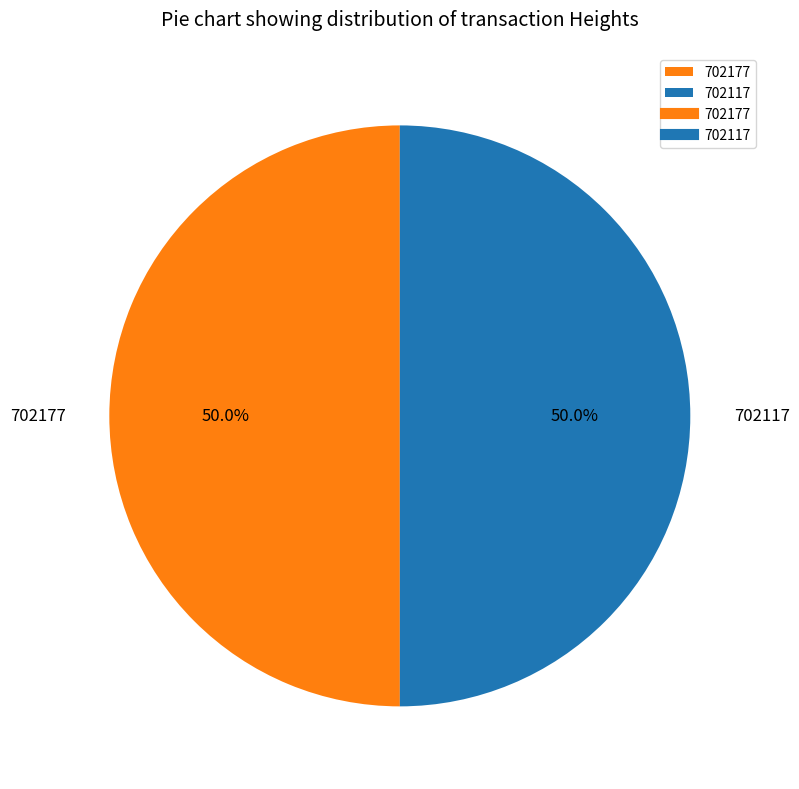

To the nearest percent, what percentage of the pie is 702177?

50%